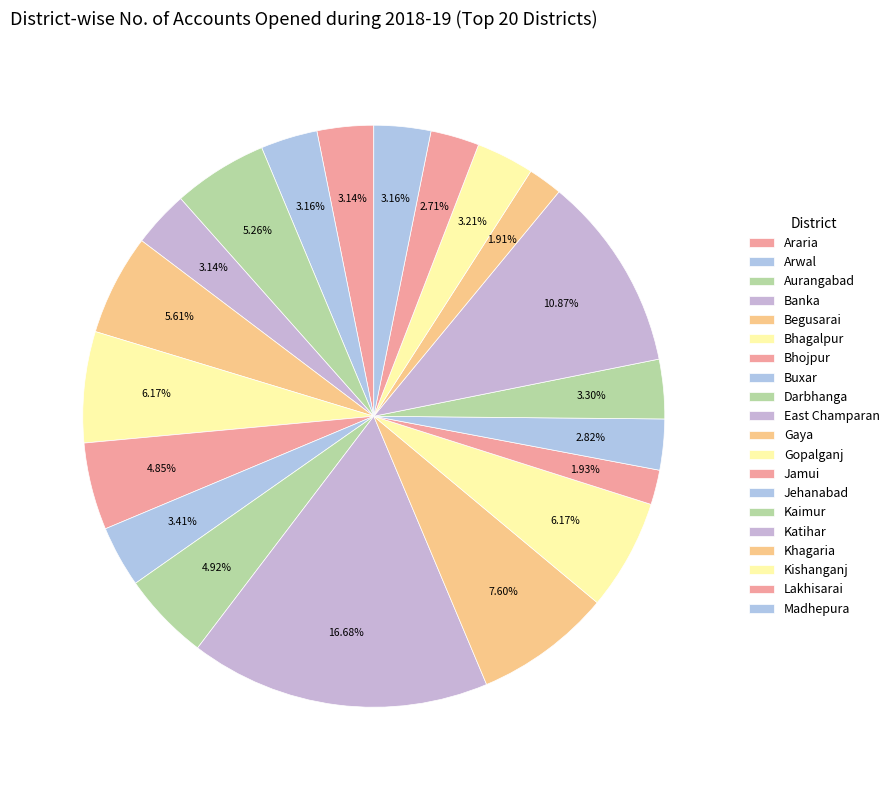

To the nearest percent, what portion does Kishanganj represent?

3%